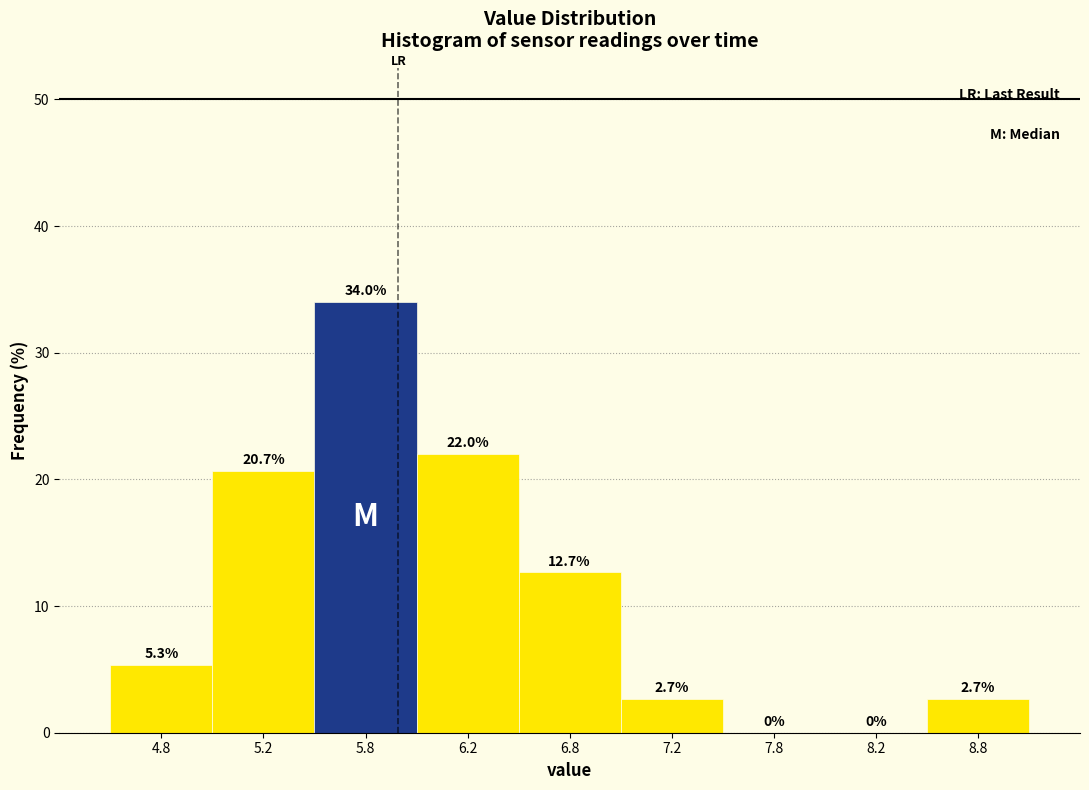

Reading left to right, list every bar in this chart as the range it spans on the x-axis followed by its height.

4.5 to 5.0: 5.3
5.0 to 5.5: 20.7
5.5 to 6.0: 34.0
6.0 to 6.5: 22.0
6.5 to 7.0: 12.7
7.0 to 7.5: 2.7
7.5 to 8.0: 0.0
8.0 to 8.5: 0.0
8.5 to 9.0: 2.7